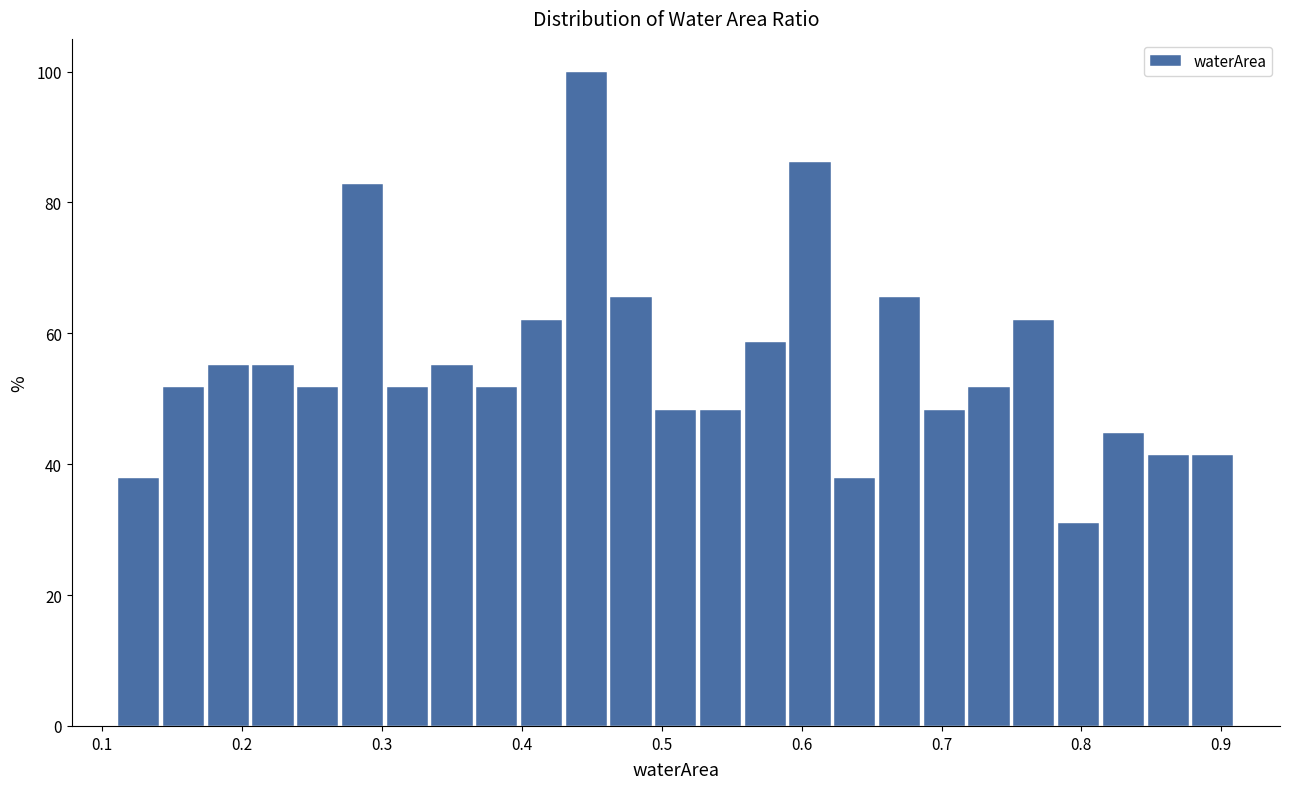

Read against the x-axis, roughly where is the centre of the tallest bar?

0.45